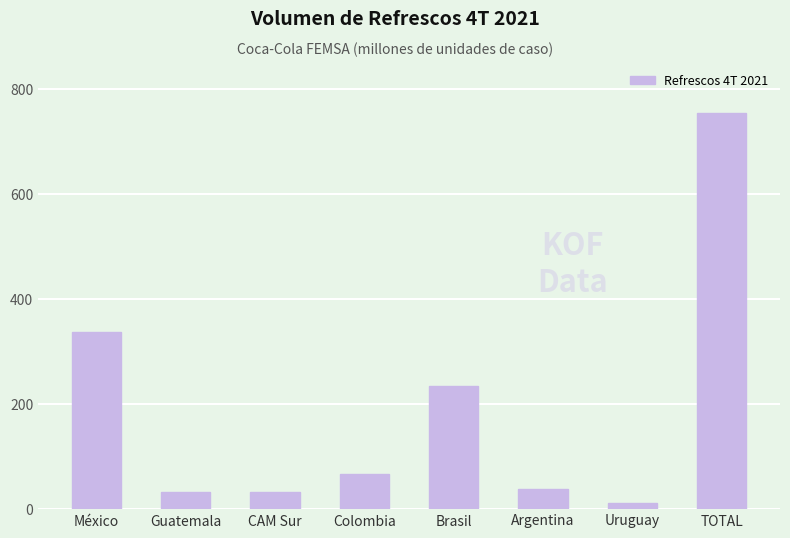

Is it true that the value at Argentina is 63.9?

False